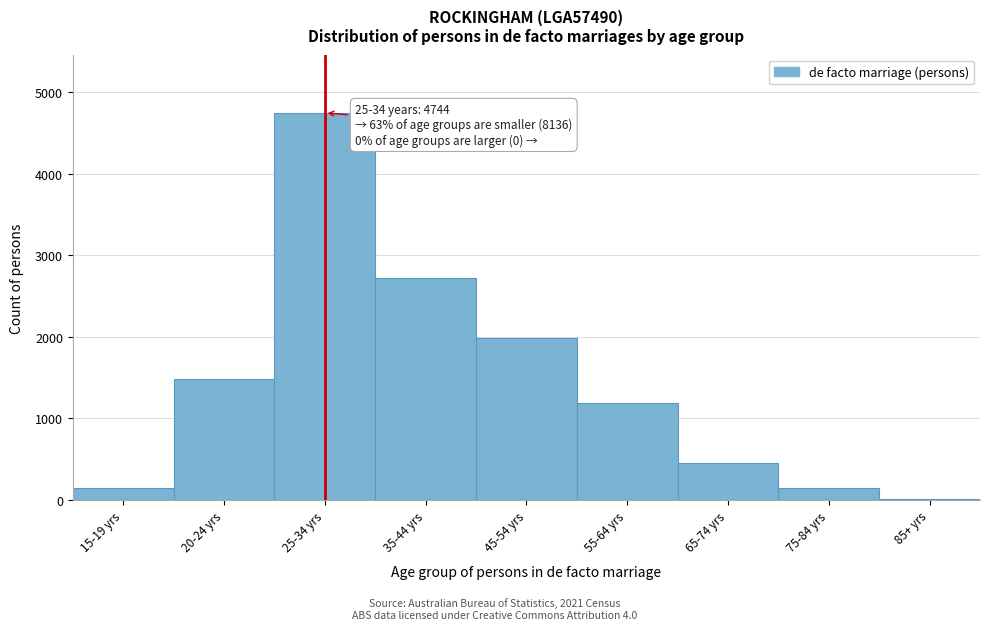

What is the label of the 3rd bar from the right?

65-74 yrs